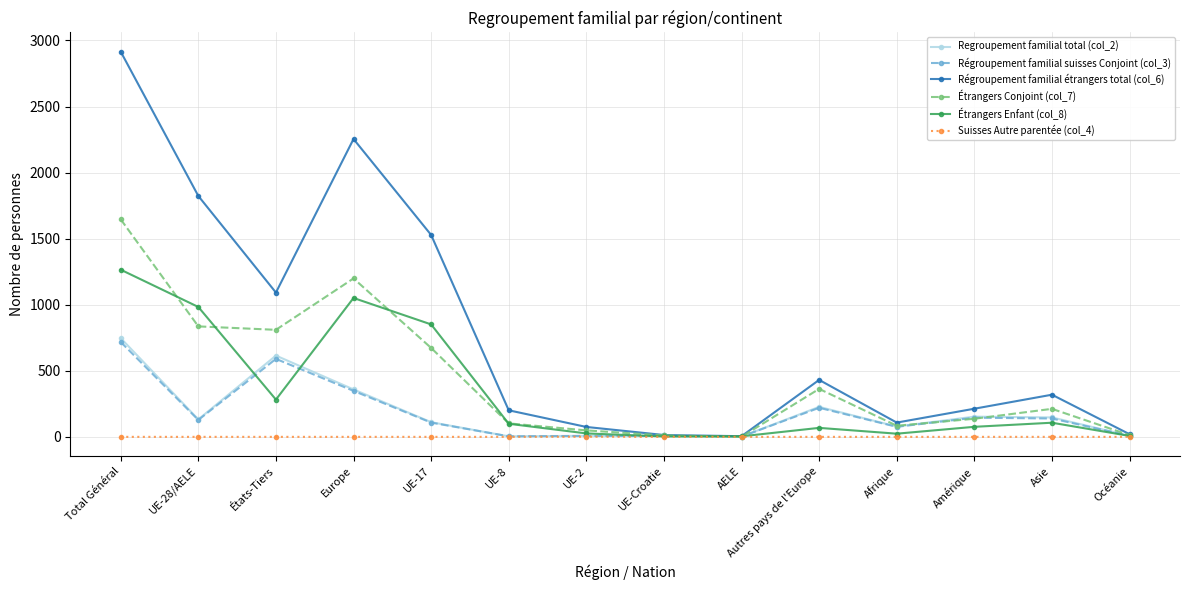

At which label does Régroupement familial étrangers total (col_6) first exceed 319?

Total Général